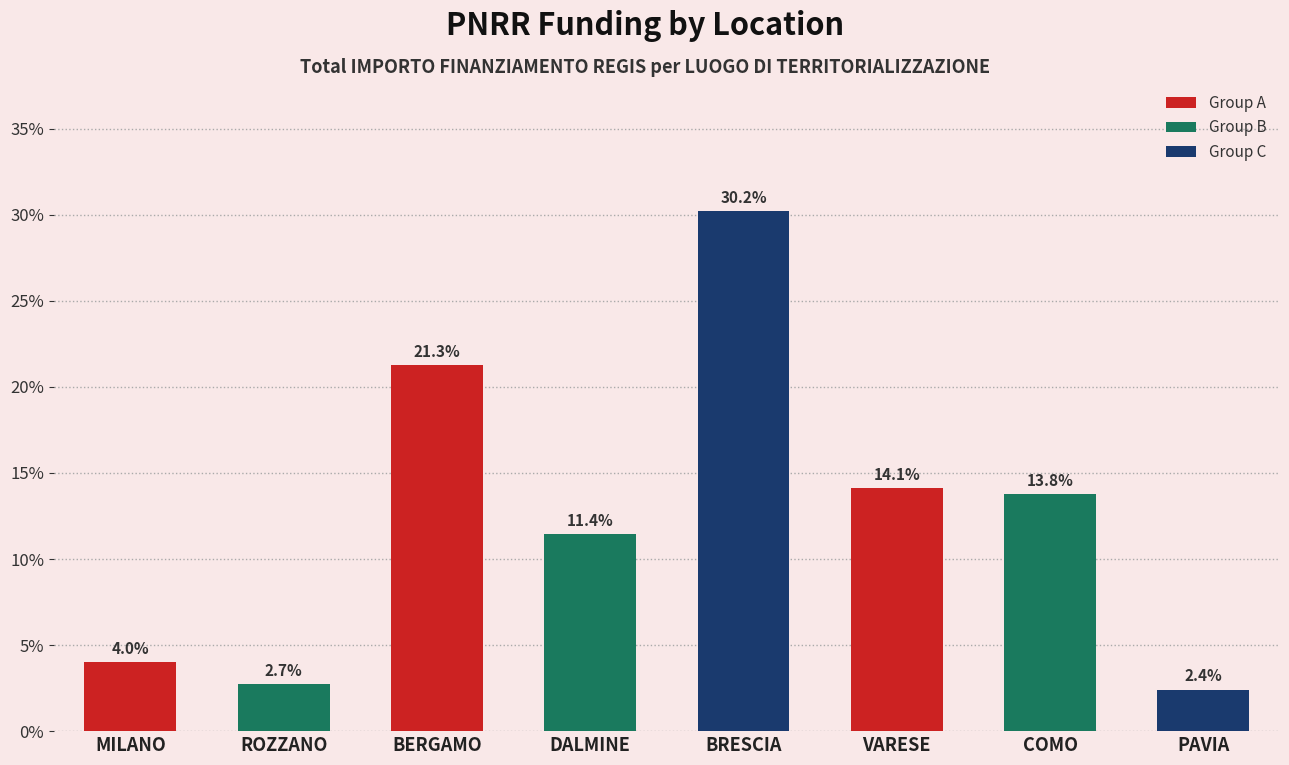

At which label is the value closest to 16?

VARESE